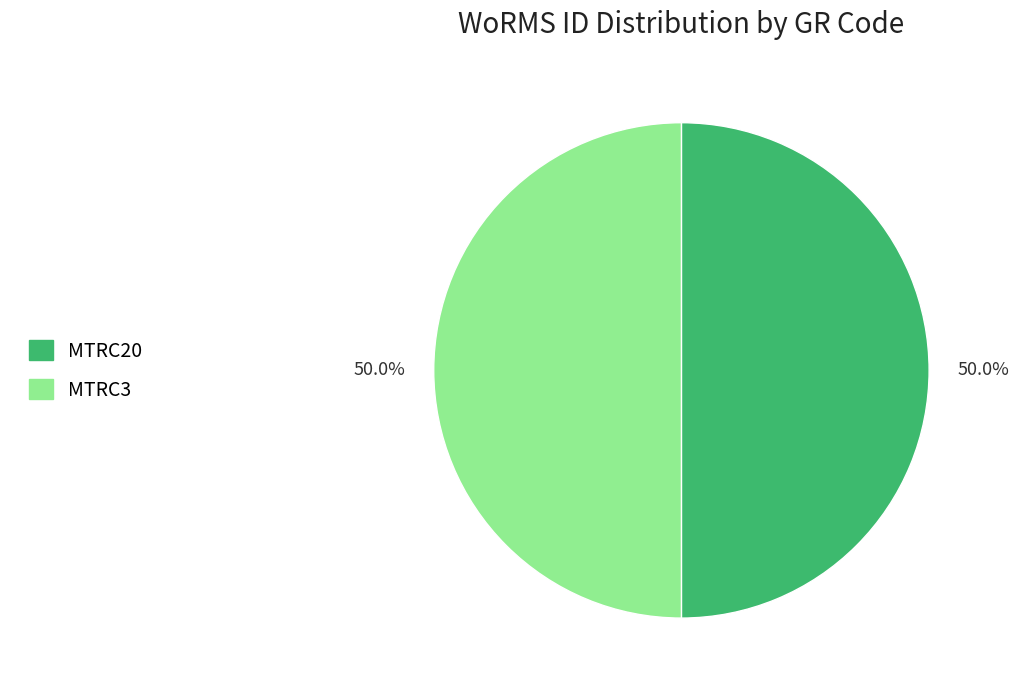

Combined, what portion of the pie is MTRC20 and MTRC3?

100.0%